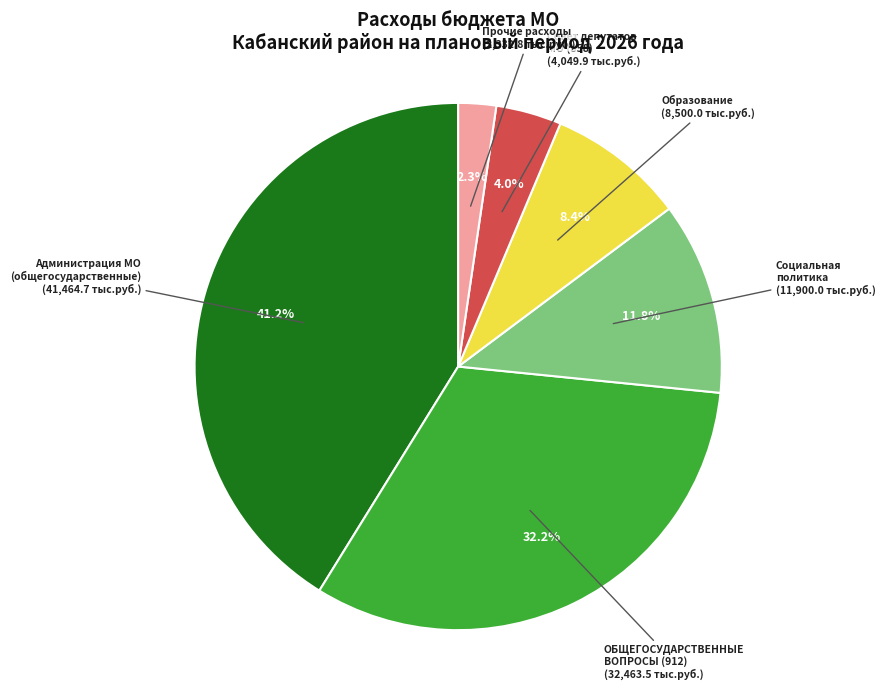

Is it true that Образование is 1% of the pie?

False